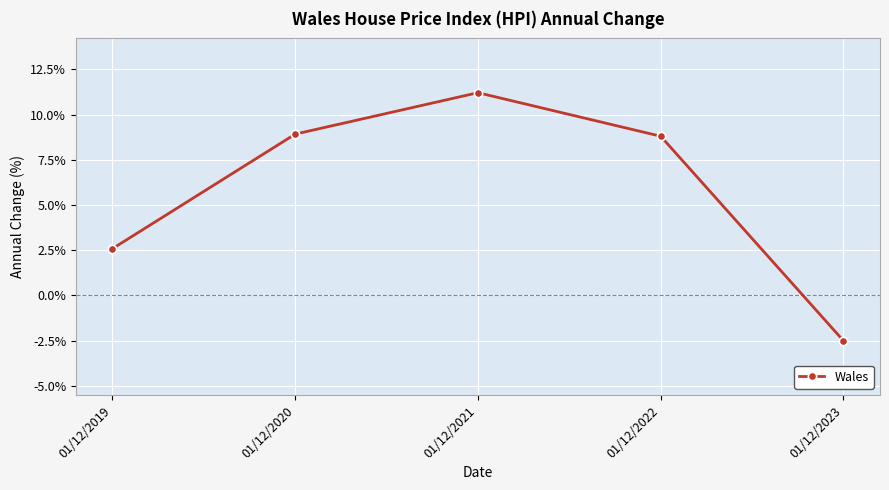

Where is the first local maximum?

01/12/2021